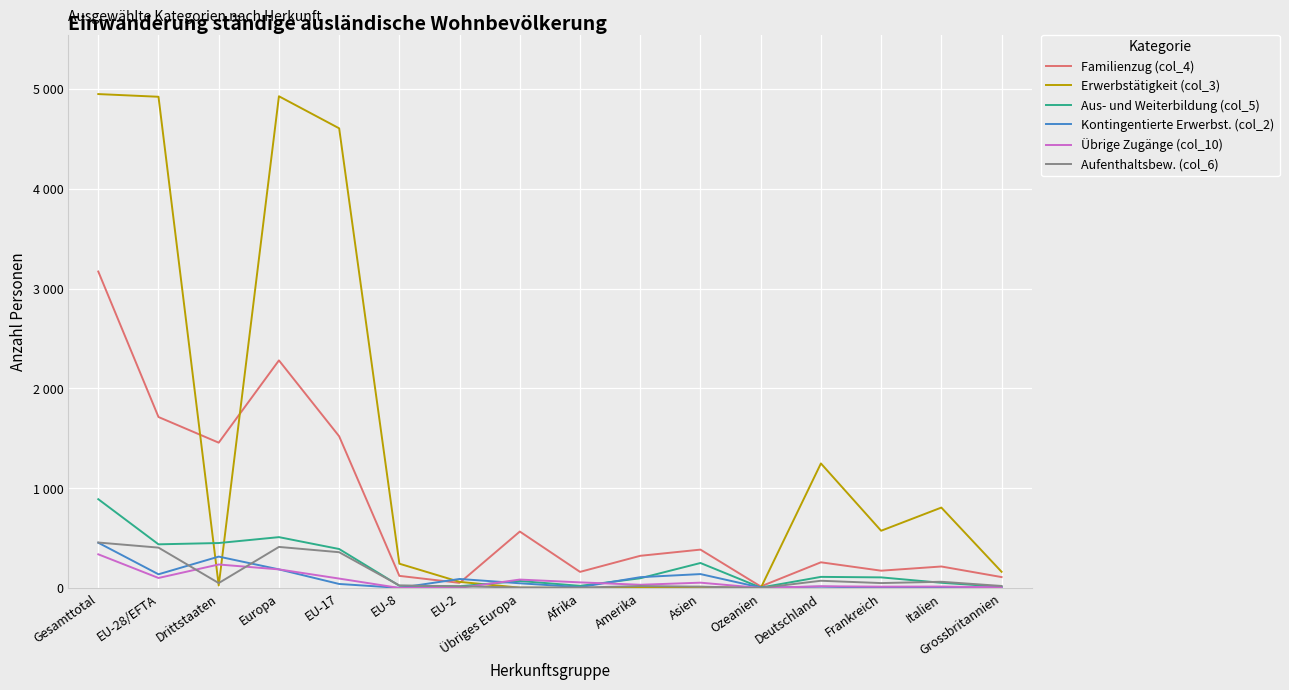

What are all the series names shown in the legend?

Familienzug (col_4), Erwerbstätigkeit (col_3), Aus- und Weiterbildung (col_5), Kontingentierte Erwerbst. (col_2), Übrige Zugänge (col_10), Aufenthaltsbew. (col_6)